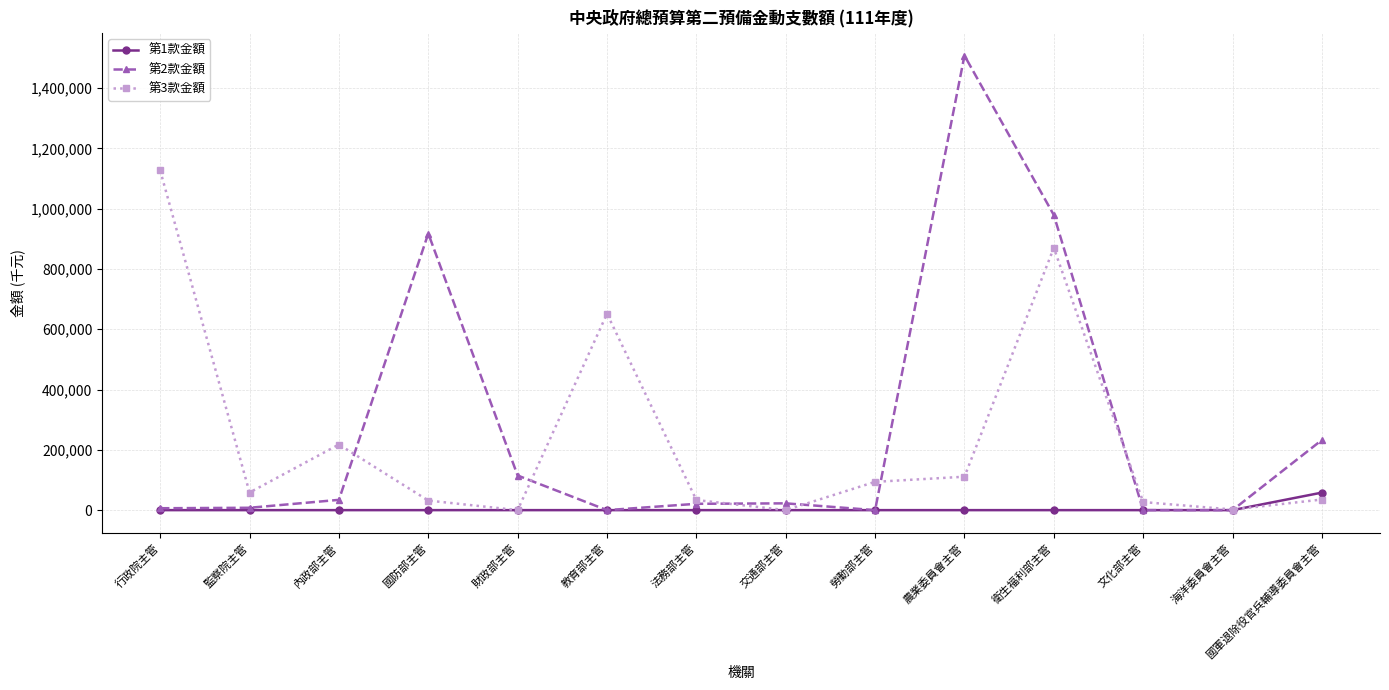

True or false: 第3款金額 has a value of -769435 at 財政部主管.

False